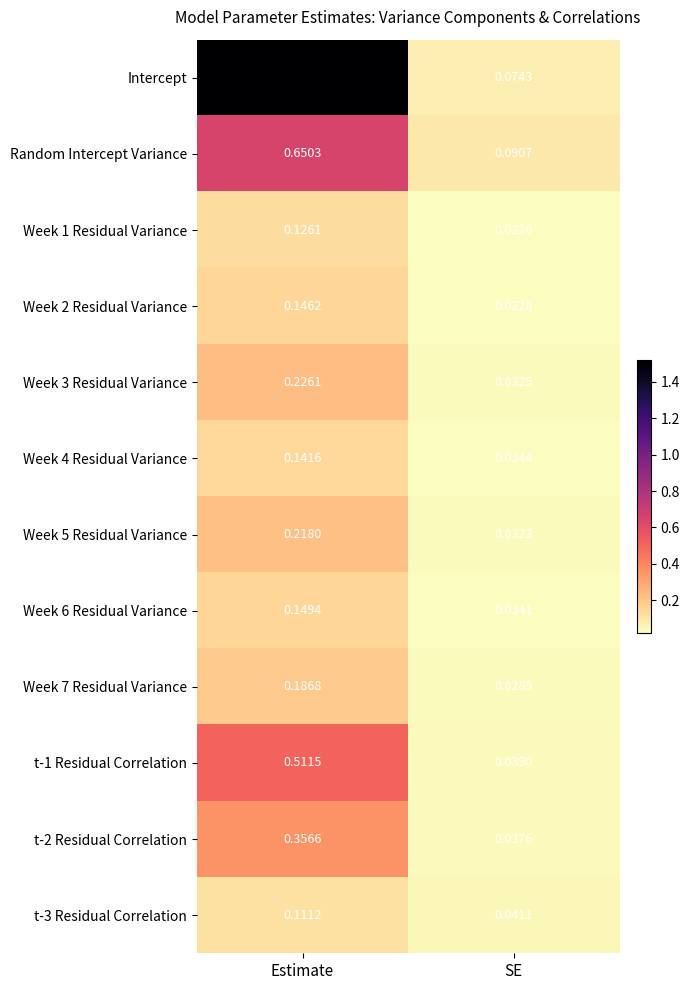

Is the value of Week 1 Residual Variance at Estimate greater than the value of t-1 Residual Correlation at SE?

Yes